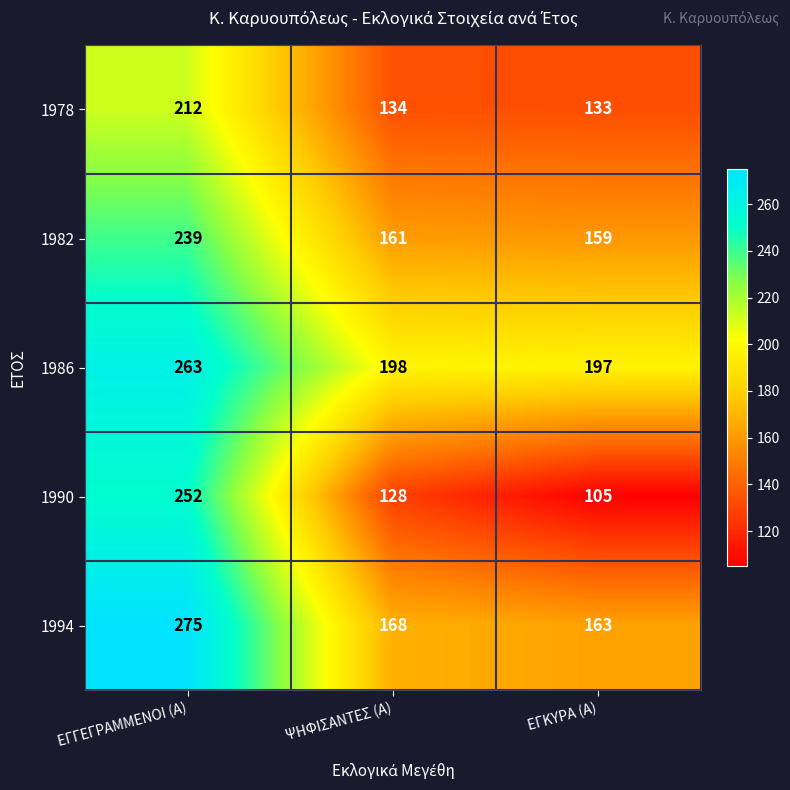

Reading left to right, transcribe all the data shown in this chart.

1978: ΕΓΓΕΓΡΑΜΜΕΝΟΙ (Α)=212	ΨΗΦΙΣΑΝΤΕΣ (Α)=134	ΕΓΚΥΡΑ (Α)=133
1982: ΕΓΓΕΓΡΑΜΜΕΝΟΙ (Α)=239	ΨΗΦΙΣΑΝΤΕΣ (Α)=161	ΕΓΚΥΡΑ (Α)=159
1986: ΕΓΓΕΓΡΑΜΜΕΝΟΙ (Α)=263	ΨΗΦΙΣΑΝΤΕΣ (Α)=198	ΕΓΚΥΡΑ (Α)=197
1990: ΕΓΓΕΓΡΑΜΜΕΝΟΙ (Α)=252	ΨΗΦΙΣΑΝΤΕΣ (Α)=128	ΕΓΚΥΡΑ (Α)=105
1994: ΕΓΓΕΓΡΑΜΜΕΝΟΙ (Α)=275	ΨΗΦΙΣΑΝΤΕΣ (Α)=168	ΕΓΚΥΡΑ (Α)=163